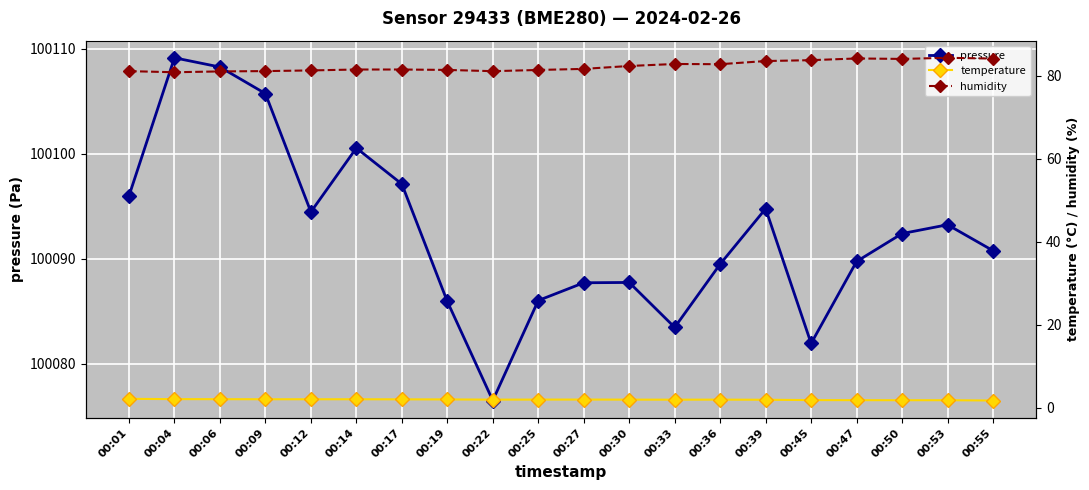

The humidity series shows 119.2 at 00:14. True or false?

False